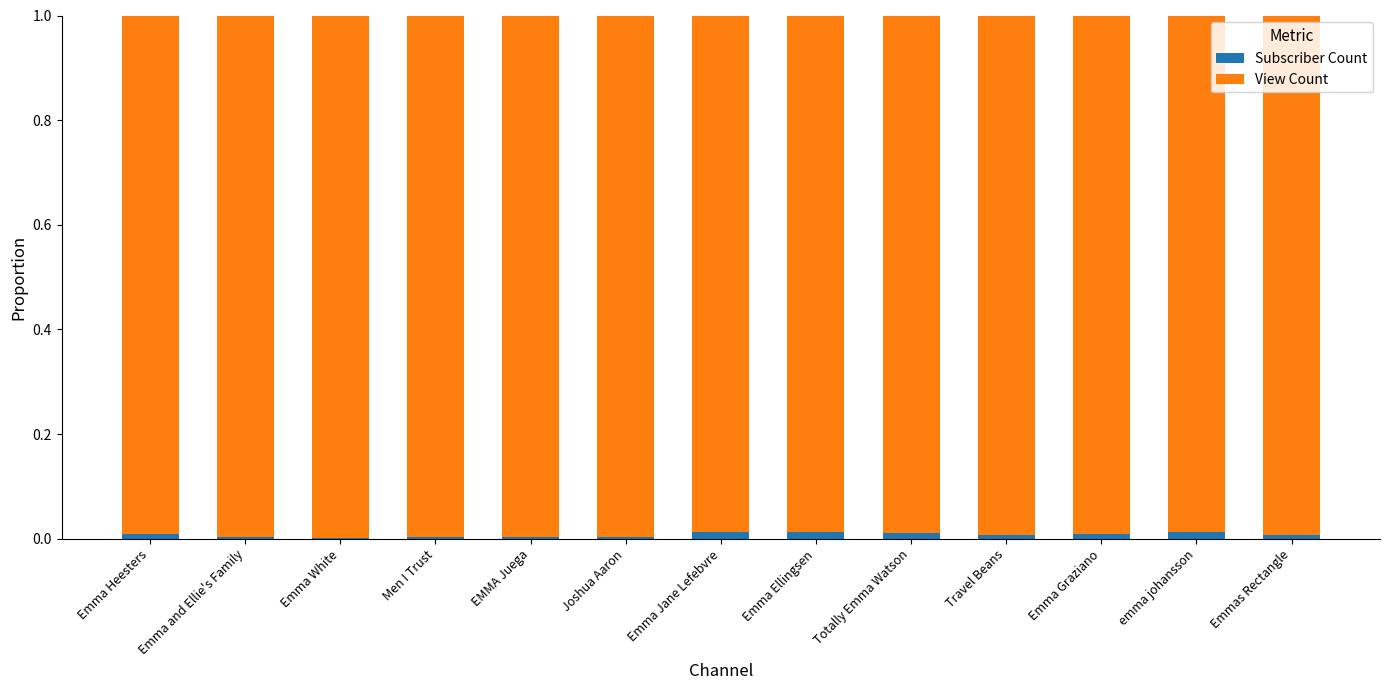

The value of Subscriber Count at EMMA Juega is 0.0. True or false?

True